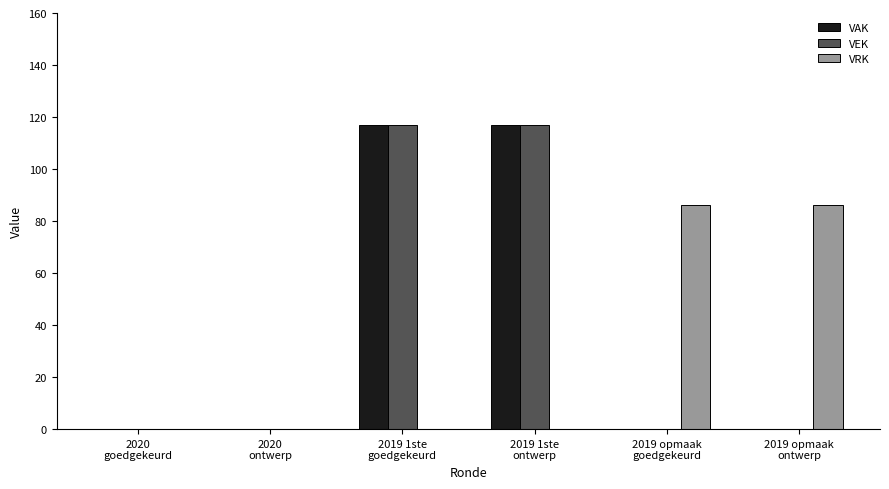

What is the maximum value shown in the chart?

117